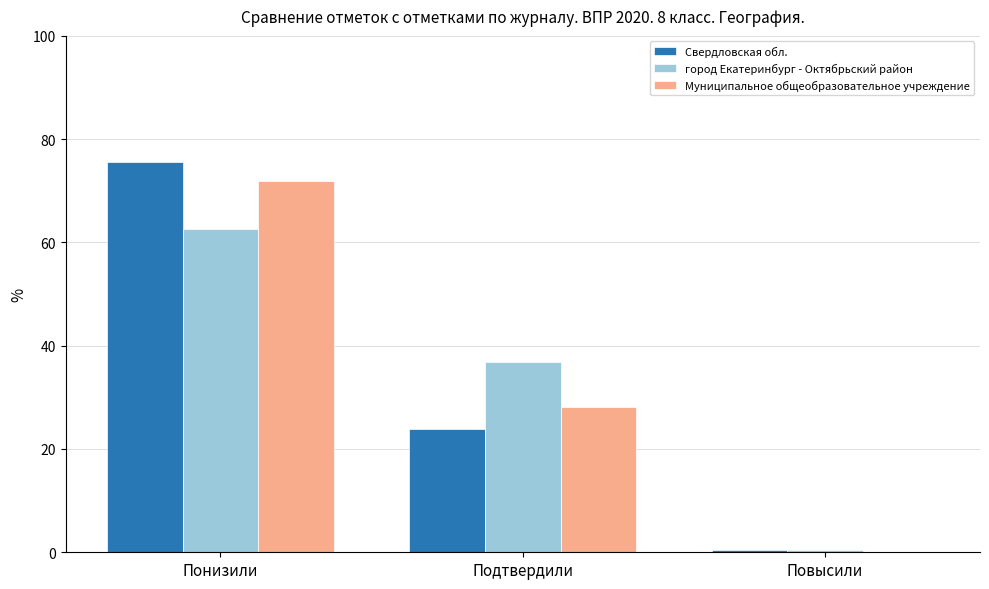

What is the maximum value for Муниципальное общеобразовательное учреждение?

71.9